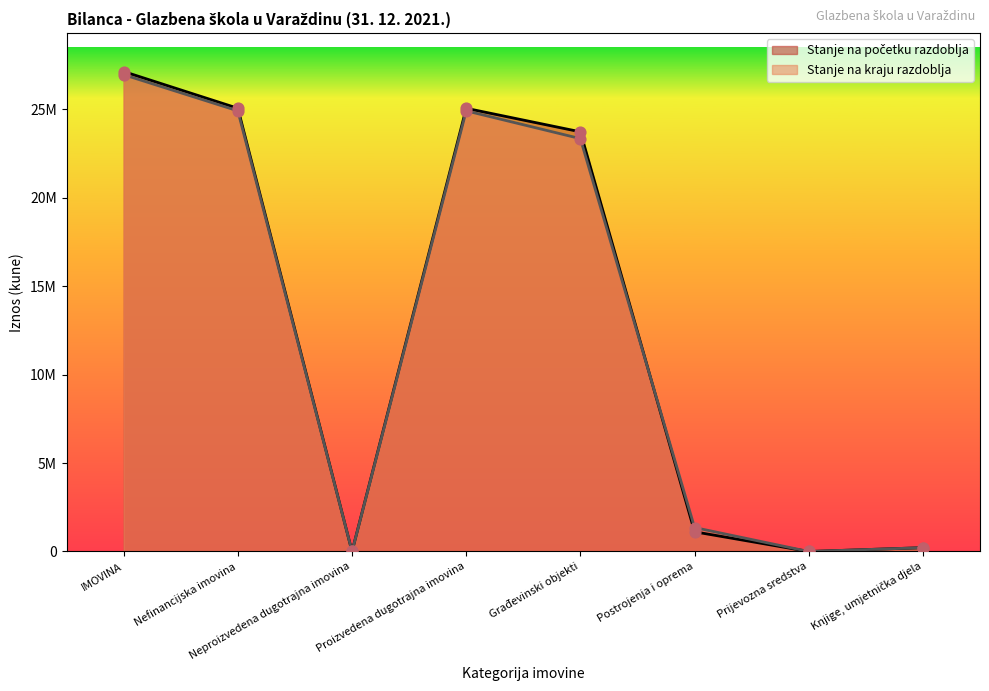

Which series has the largest Y range (max minus min)?

Stanje na početku razdoblja